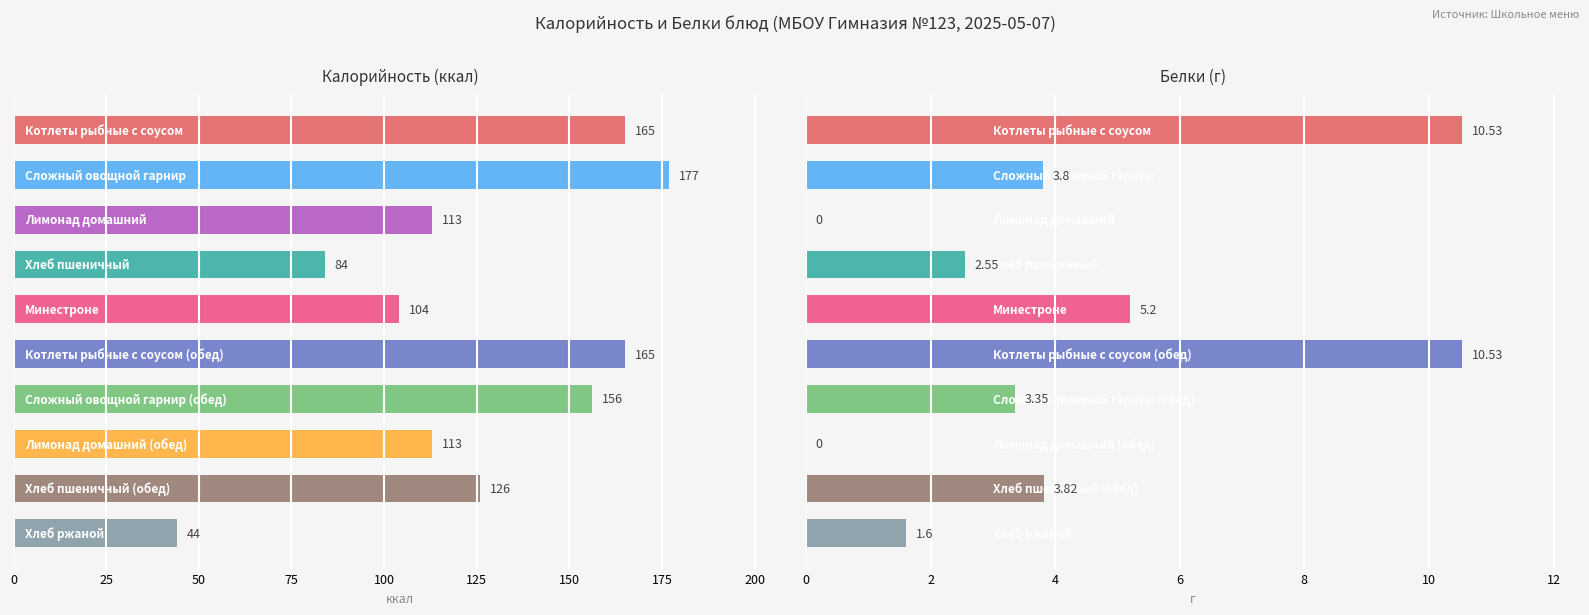

At how many categories does at least one series exceed 12?

10